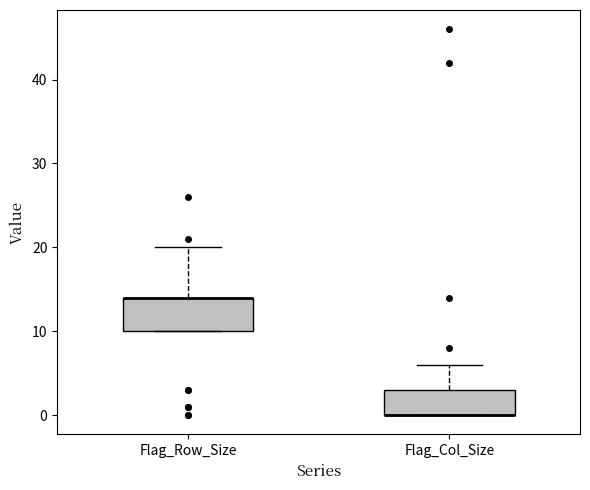

Comparing the boxes themselves (not the whiskers), which one is the tallest?

Flag_Row_Size